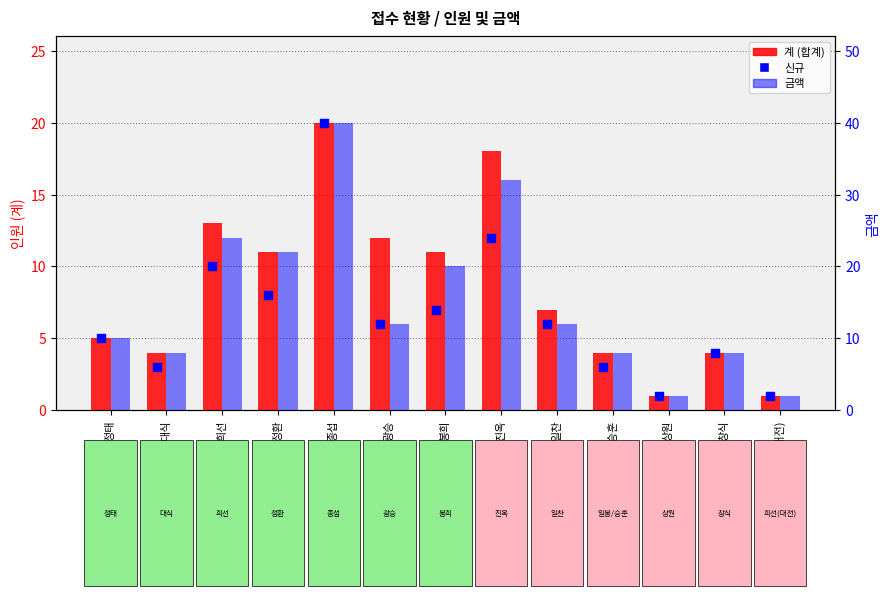

Which series contains the highest Y value?

금액